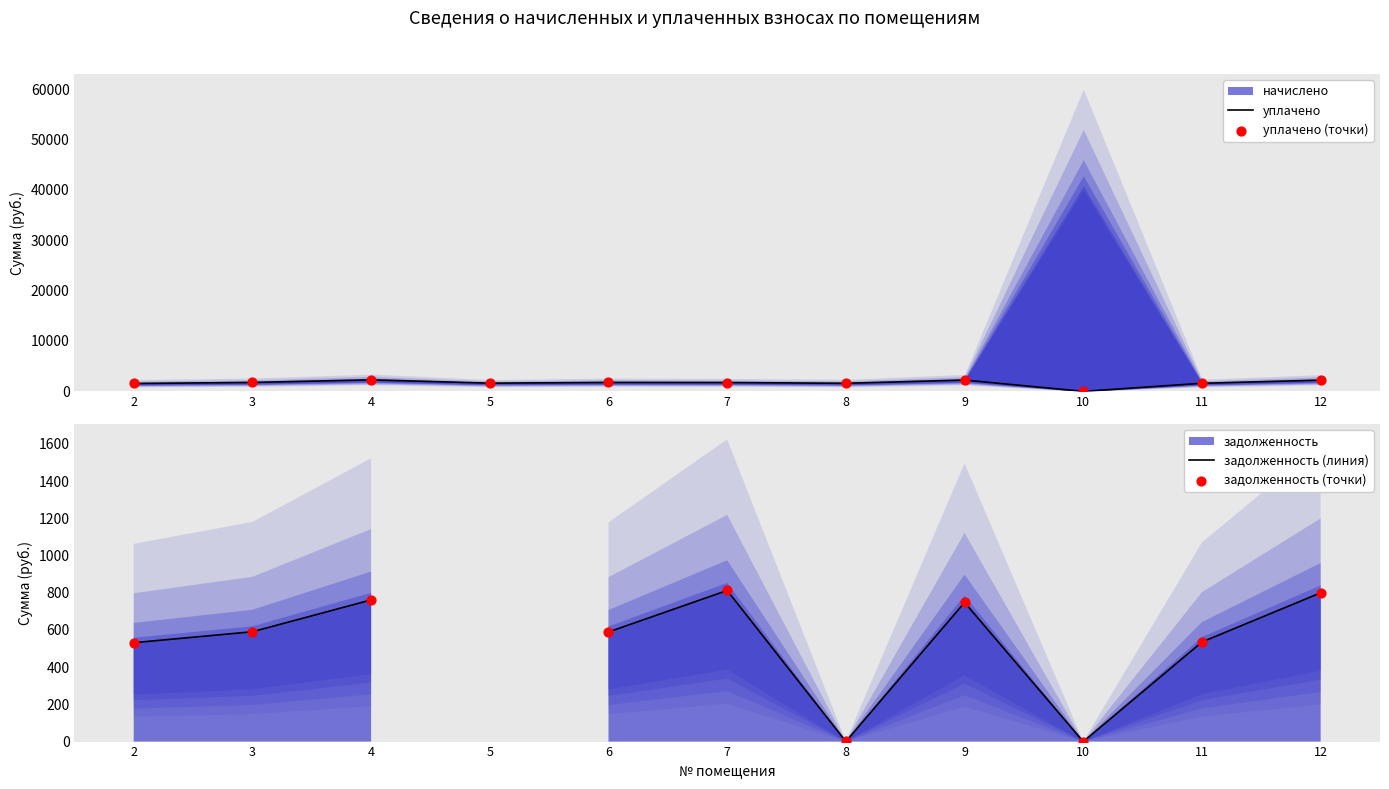

At how many categories does at least one series exceed 2255?

1